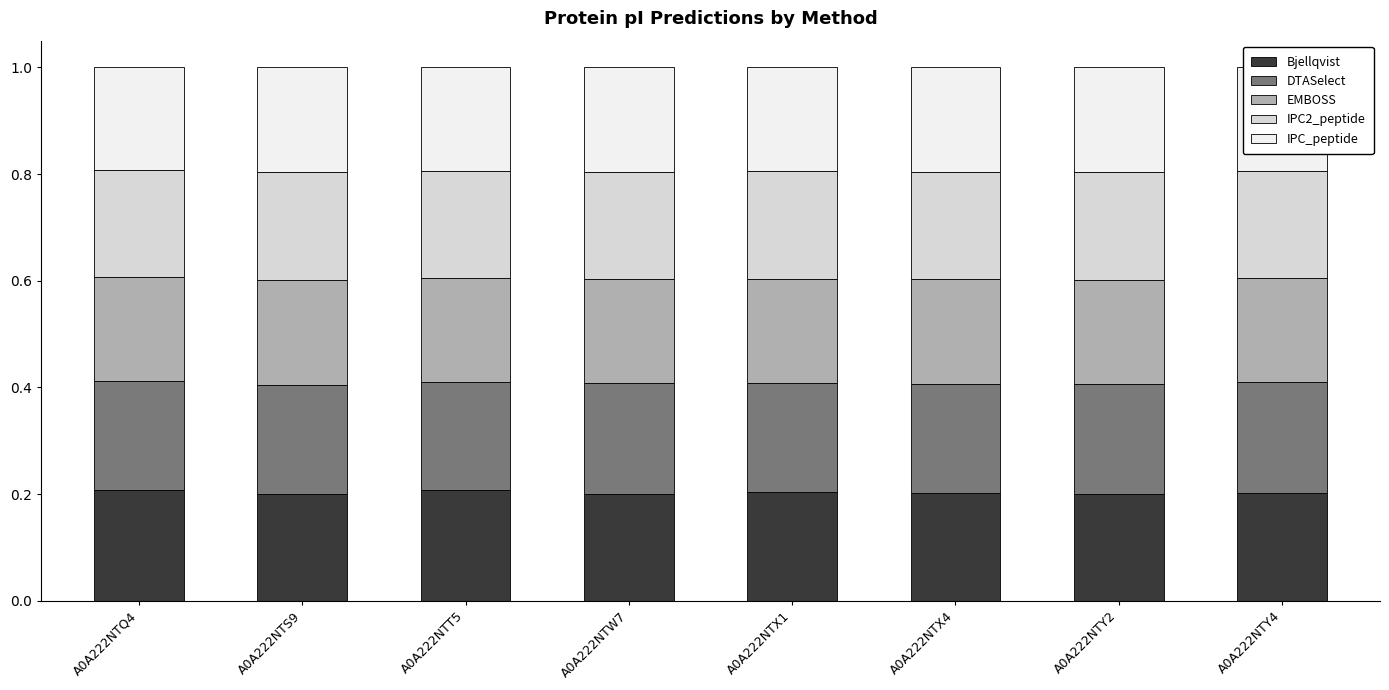

How many Bjellqvist values are between 0 and 1?

8